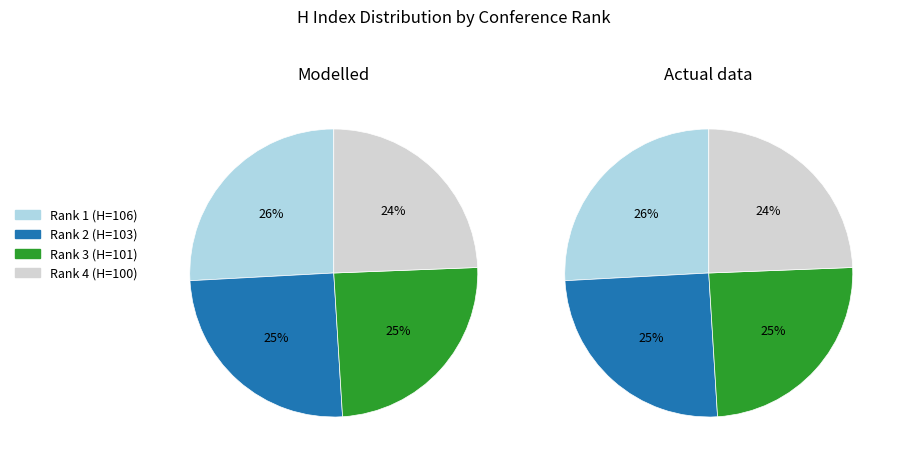

How many segments does this pie chart have?

4